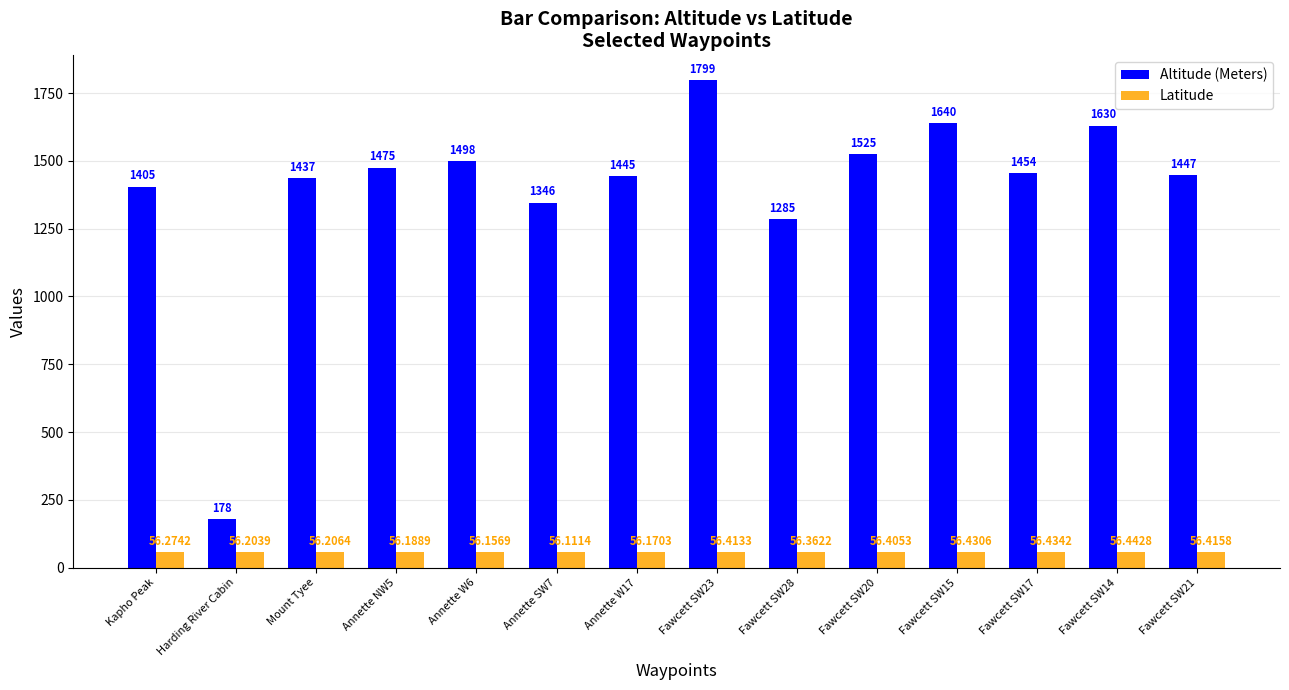

Is it true that Altitude (Meters) equals 1405.0 at Kapho Peak?

True